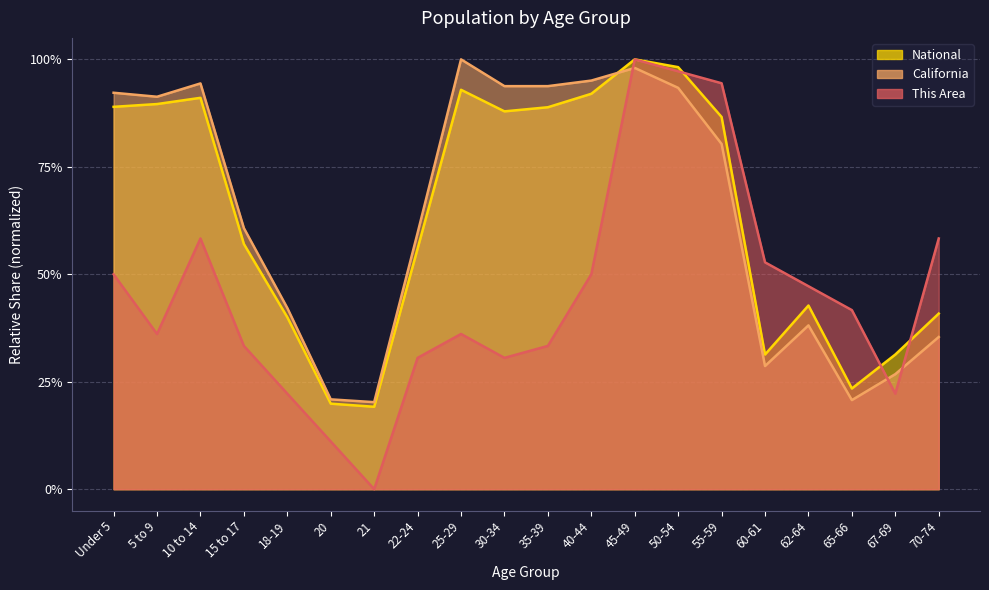

Where do California and This Area first cross each other?

40-44 and 45-49